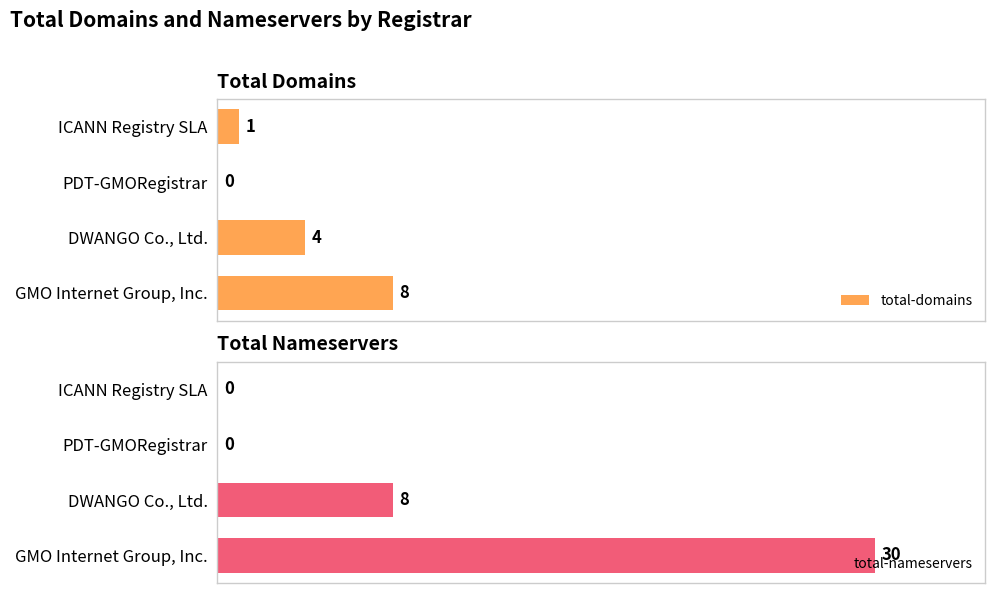

What is the average value of the total-domains series?

3